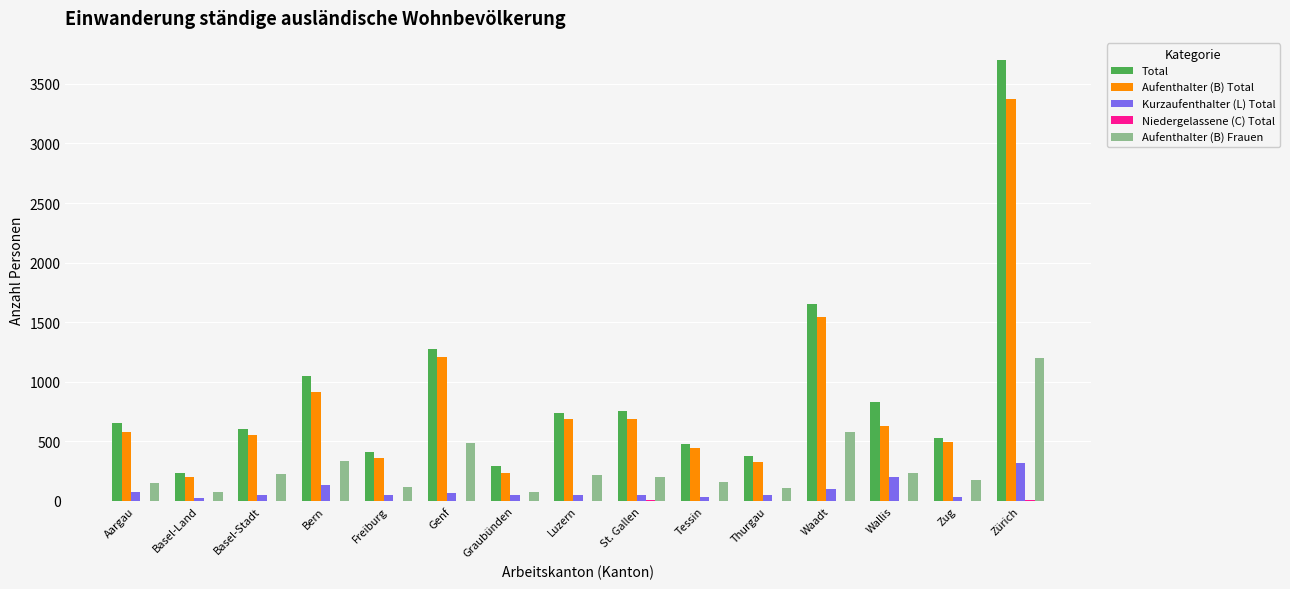

The value of Aufenthalter (B) Total at Wallis is 626. True or false?

True